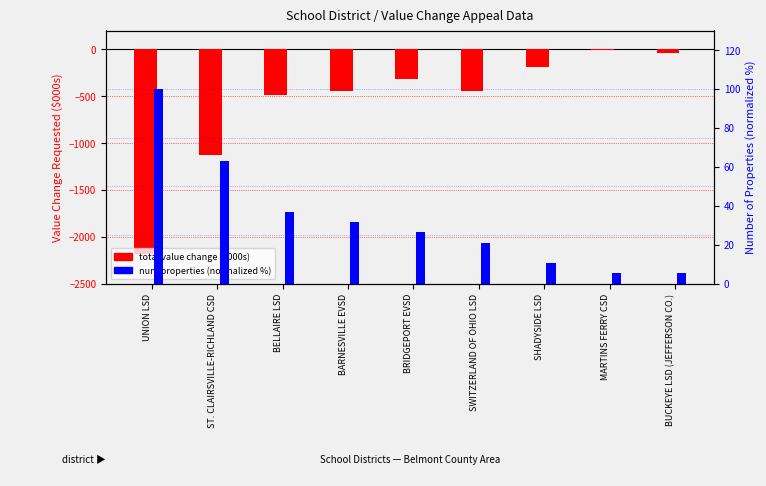

At which label does total value change ($000s) first exceed -441?

BRIDGEPORT EVSD